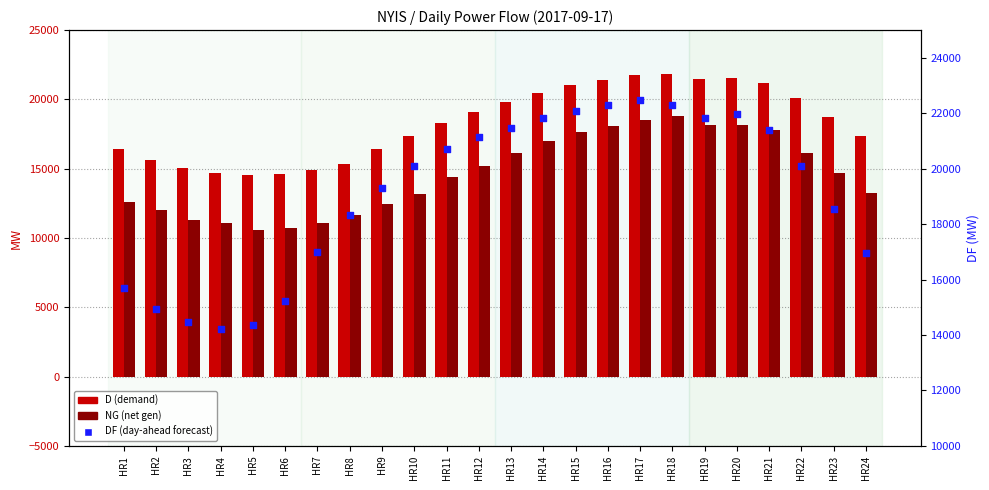

At which category is the sum across all series the highest?

HR18